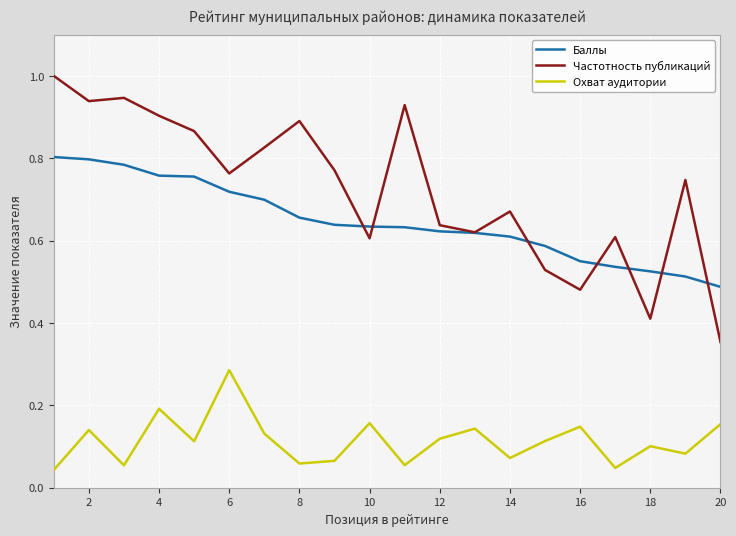

How many Баллы values are between 0 and 1?

20